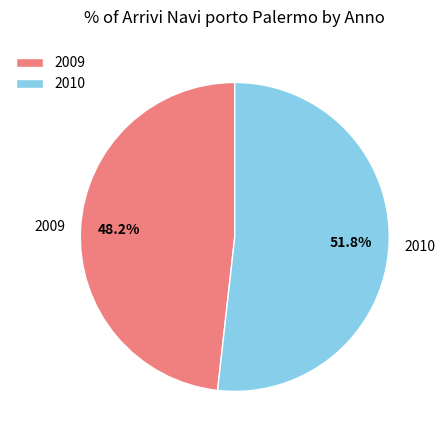

To the nearest percent, what portion does 2010 represent?

52%